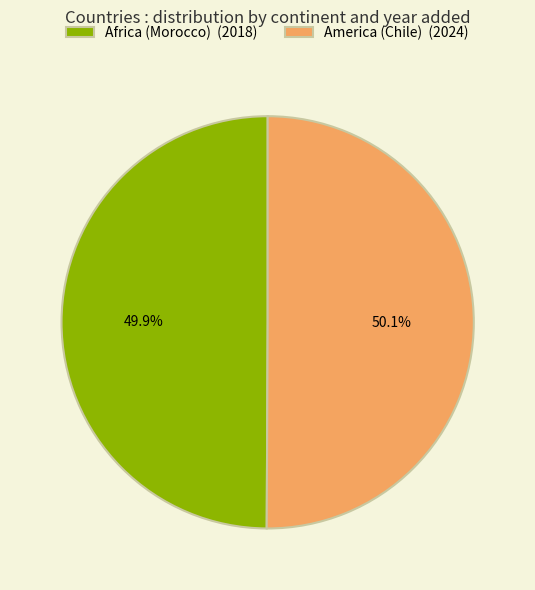

Is there any slice that represents more than half of the pie?

Yes